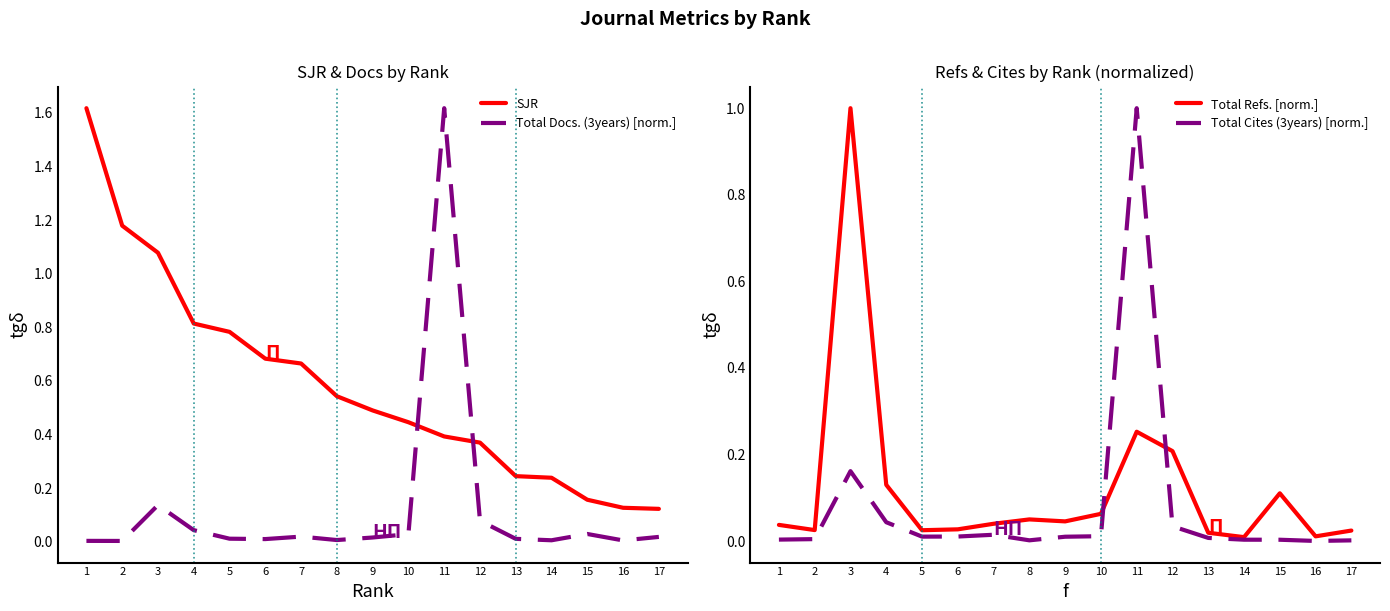

True or false: Total Docs. (3years) [norm.] has a value of 0.0 at 3.

False